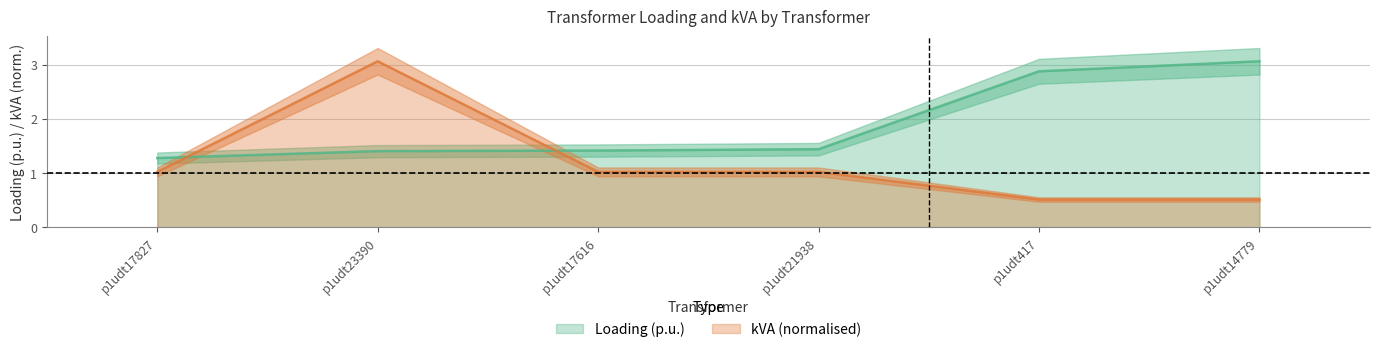

True or false: kVA has a value of 1.0 at p1udt17827.

True